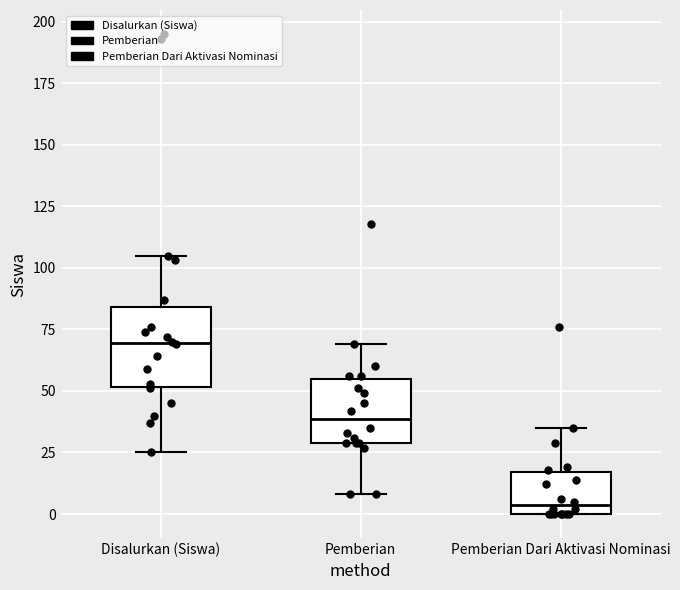

Comparing the boxes themselves (not the whiskers), which one is the tallest?

Disalurkan (Siswa)